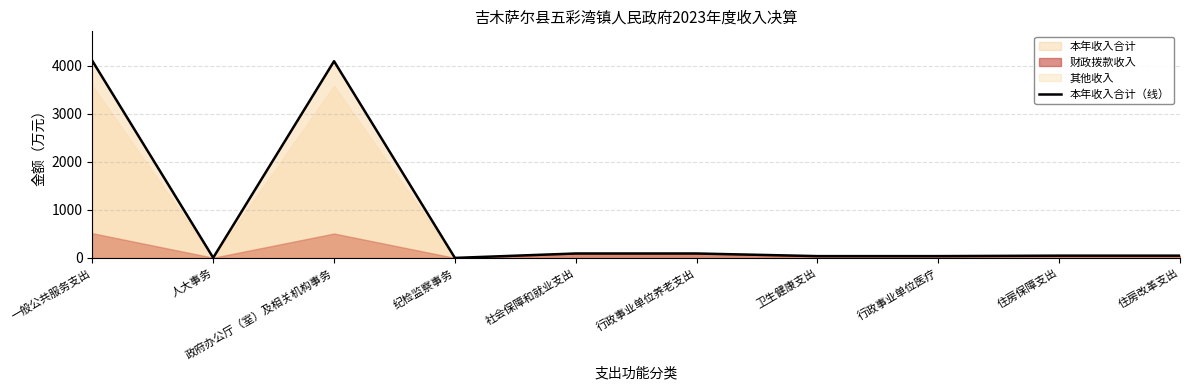

What is the ratio of the value at 社会保障和就业支出 to the value at 住房改革支出?

1.9